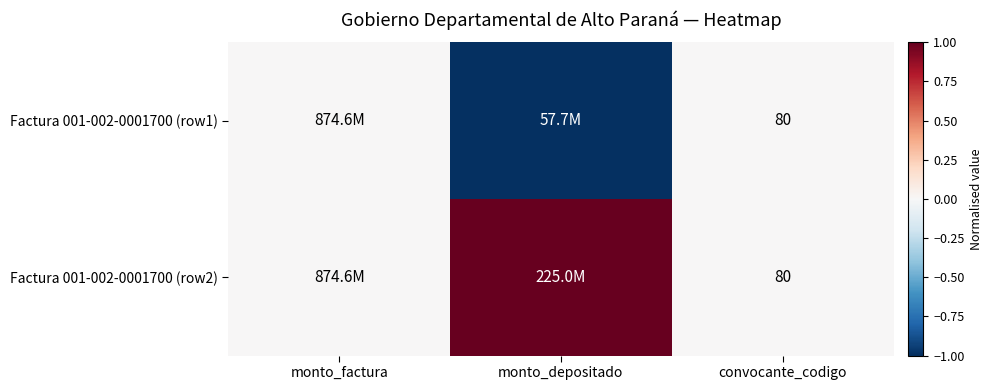

Is it true that Factura 001-002-0001700 (row2) equals 80 at convocante_codigo?

True